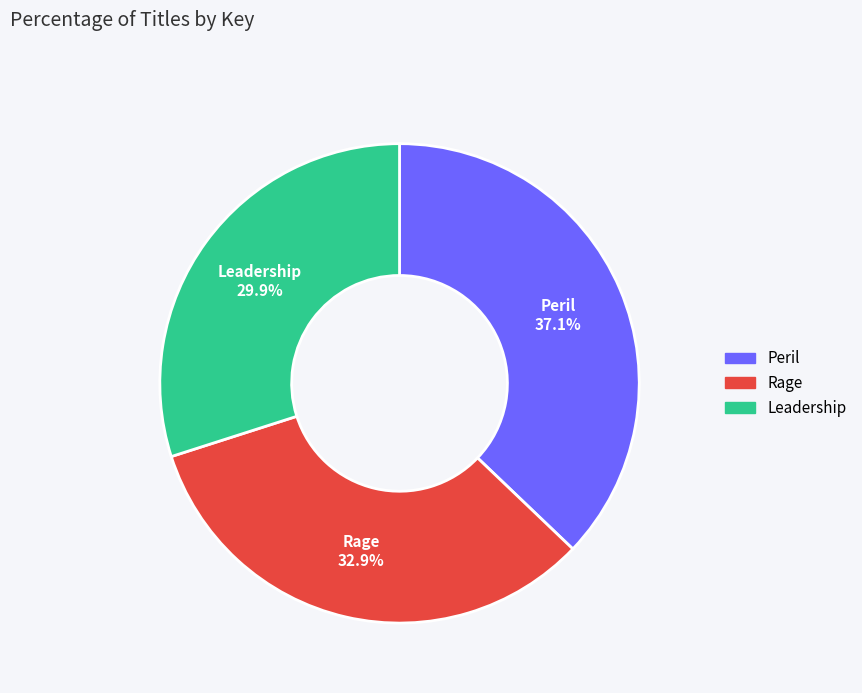

Does any single category account for the majority?

No